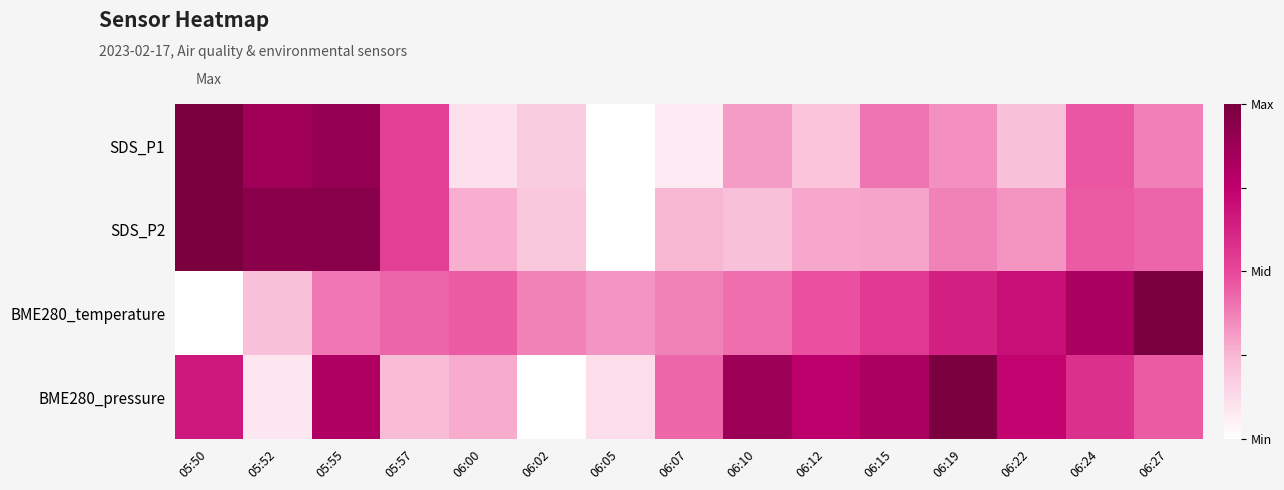

Rank the series by their maximum value, from highest to lowest.

SDS_P1, SDS_P2, BME280_temperature, BME280_pressure